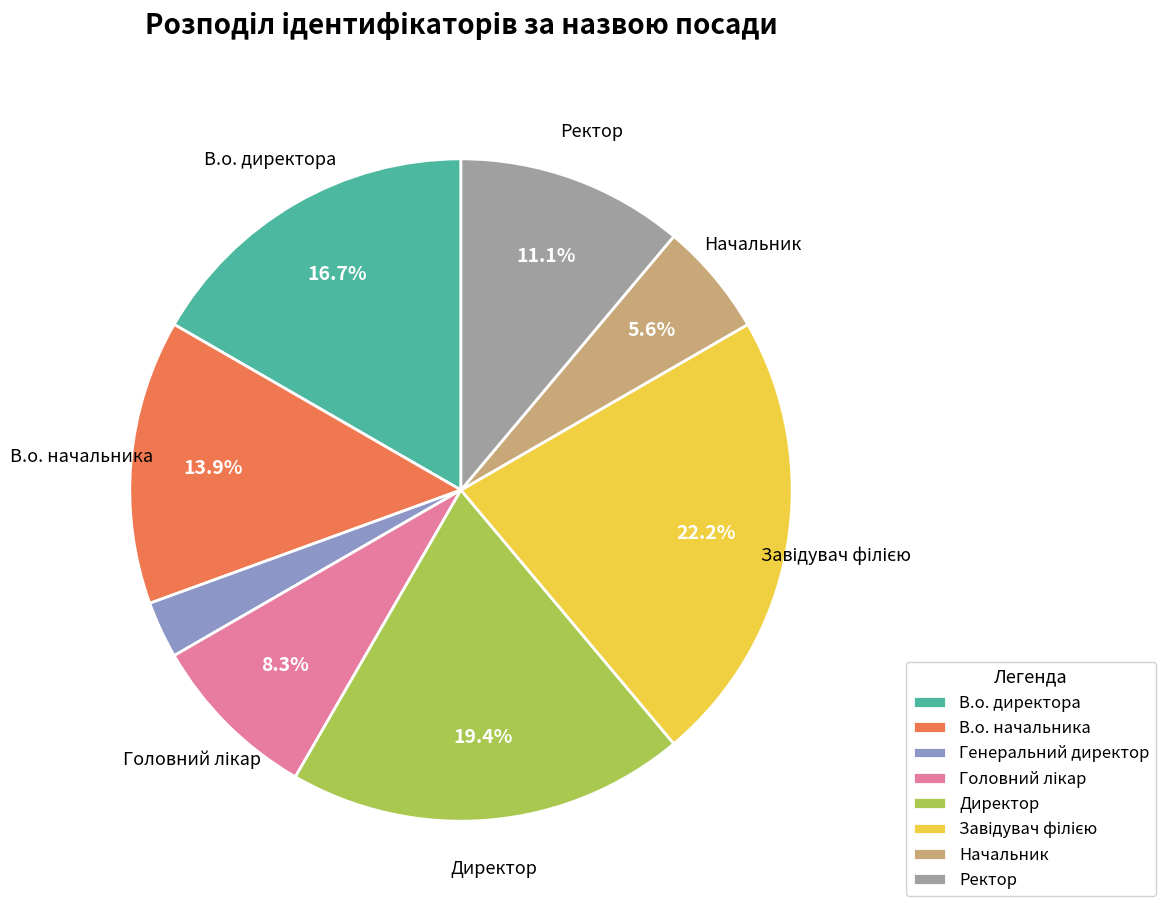

To the nearest percent, what is the difference between the Директор and Начальник slice percentages?

14%